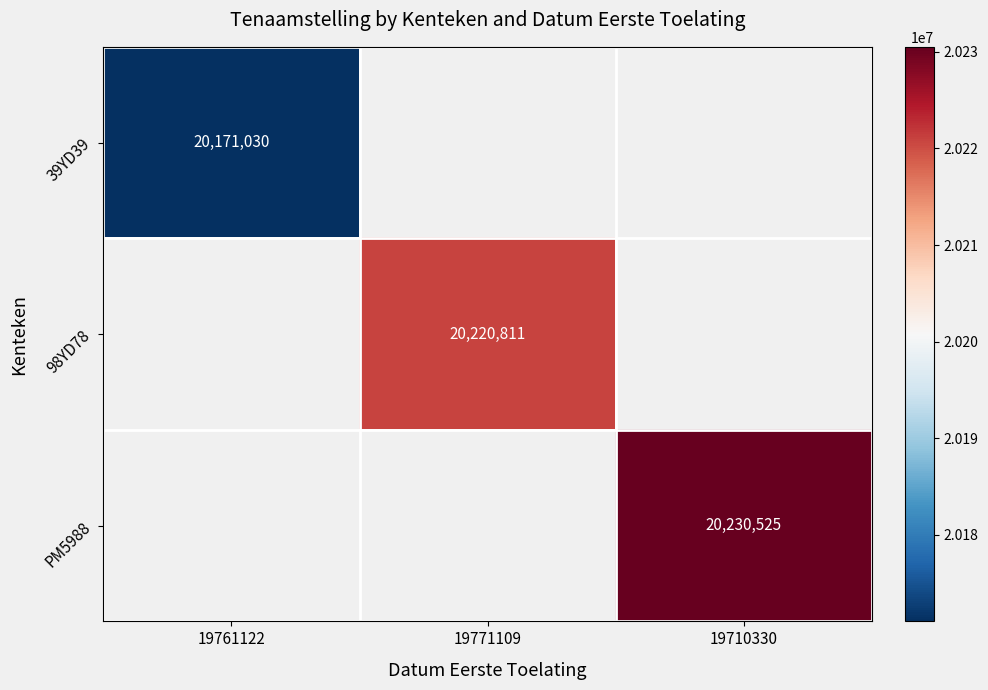

True or false: 39YD39 has a value of 5774151 at 19761122.

False